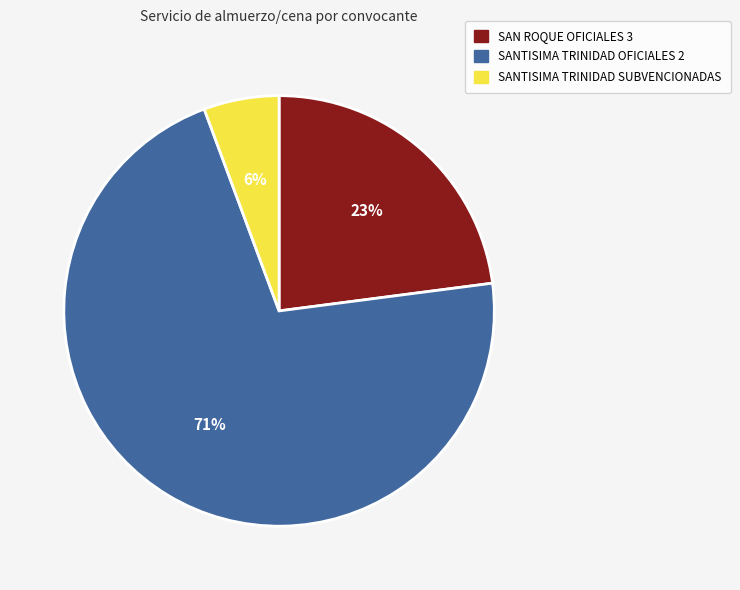

What is the largest slice in the pie chart?

SANTISIMA TRINIDAD OFICIALES 2